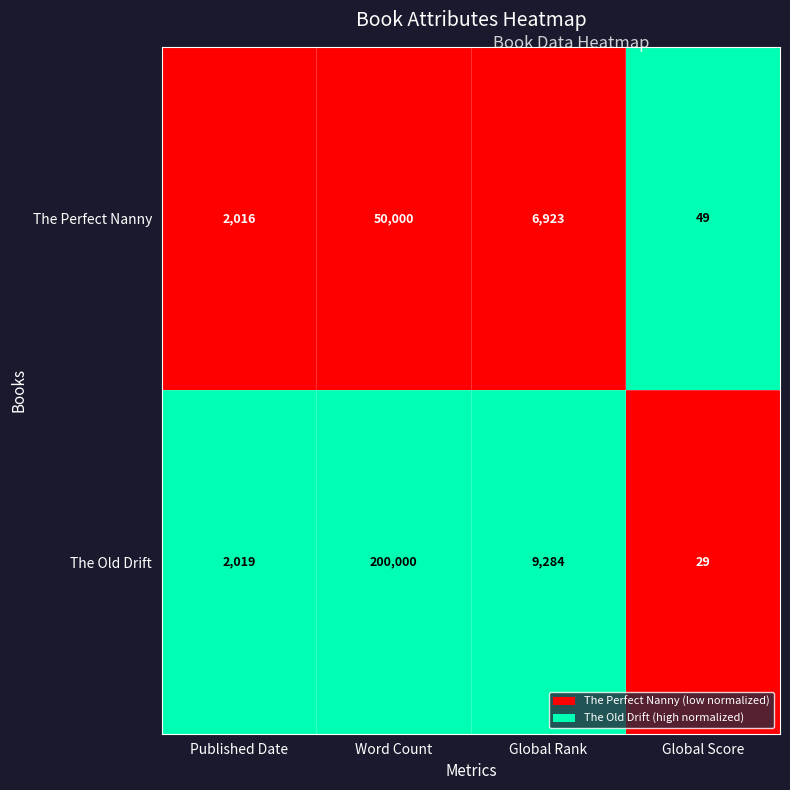

Which series has the largest range (max minus min)?

The Old Drift